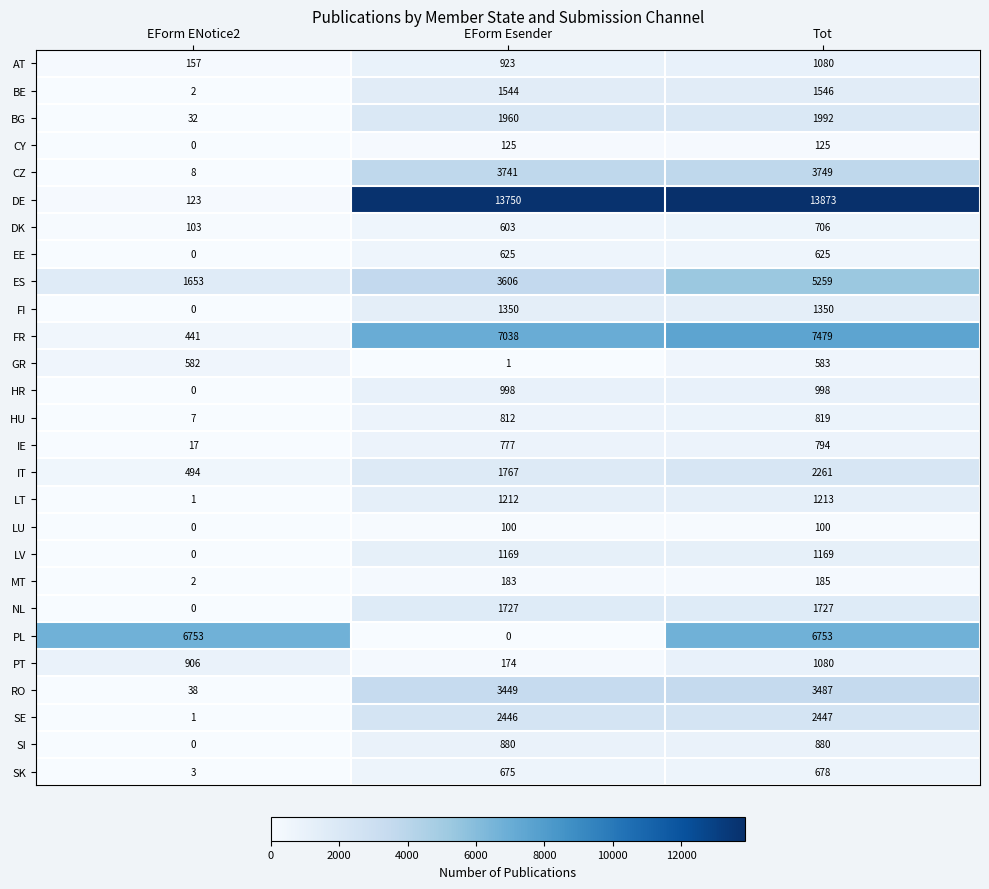

Rank the categories by DE value from lowest to highest.

EForm ENotice2, EForm Esender, Tot